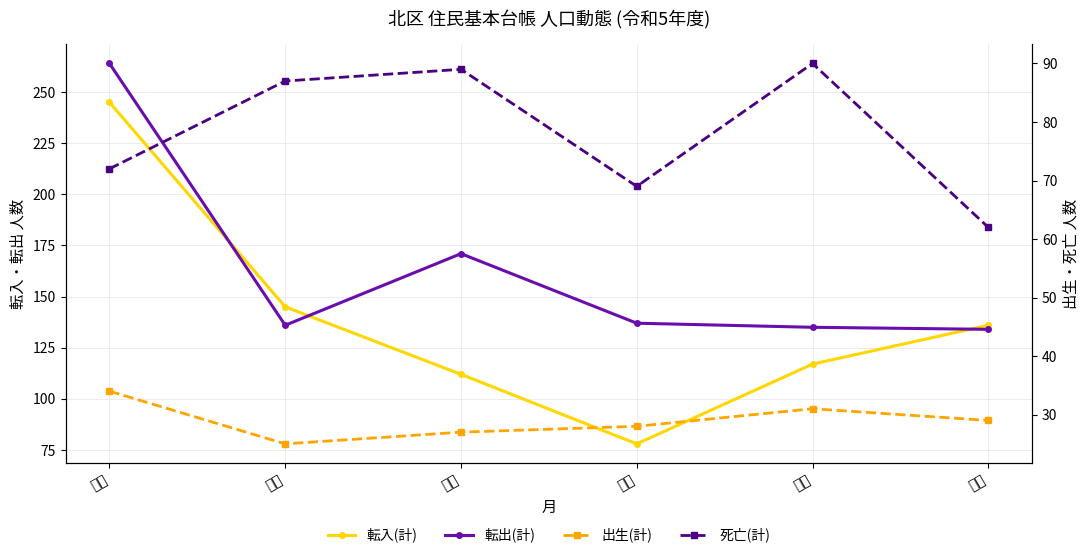

Which label corresponds to the largest value in the chart?

４月